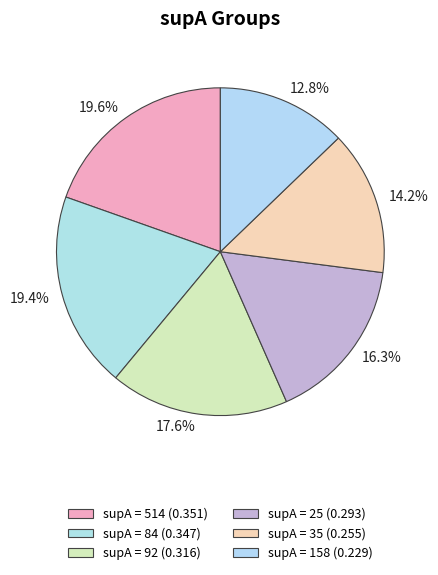

Which has a higher value, 12.8% or 16.3%?

16.3%